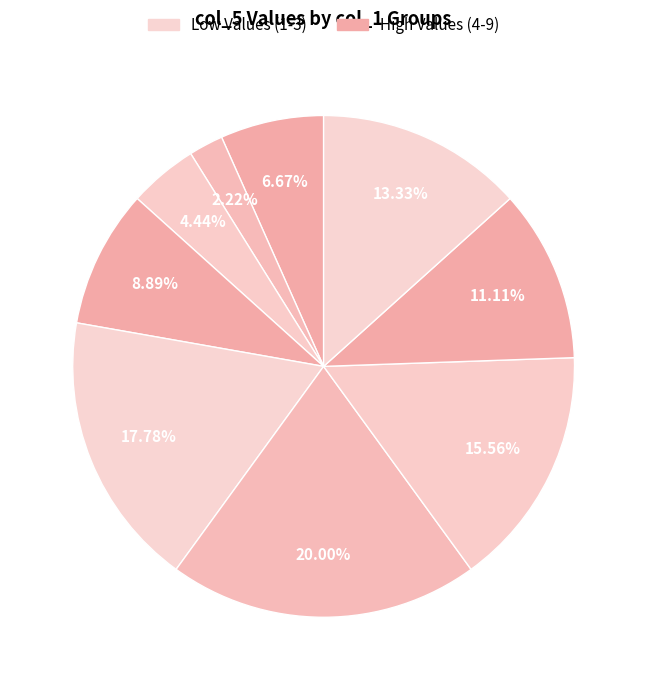

How many segments does this pie chart have?

9